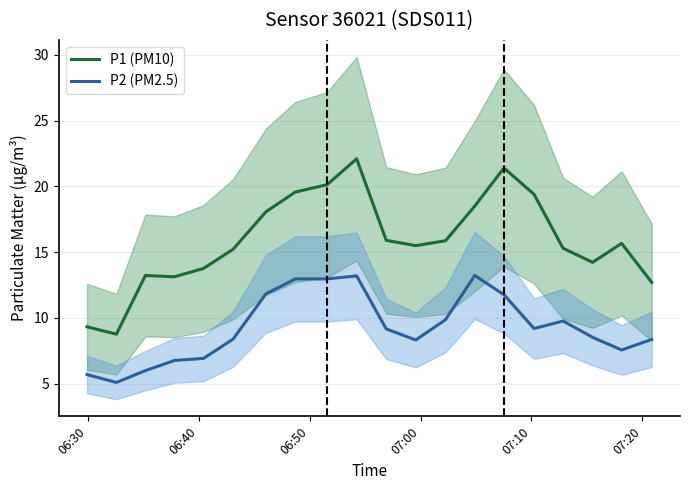

Which series has the largest total across all categories?

P1 (PM10)